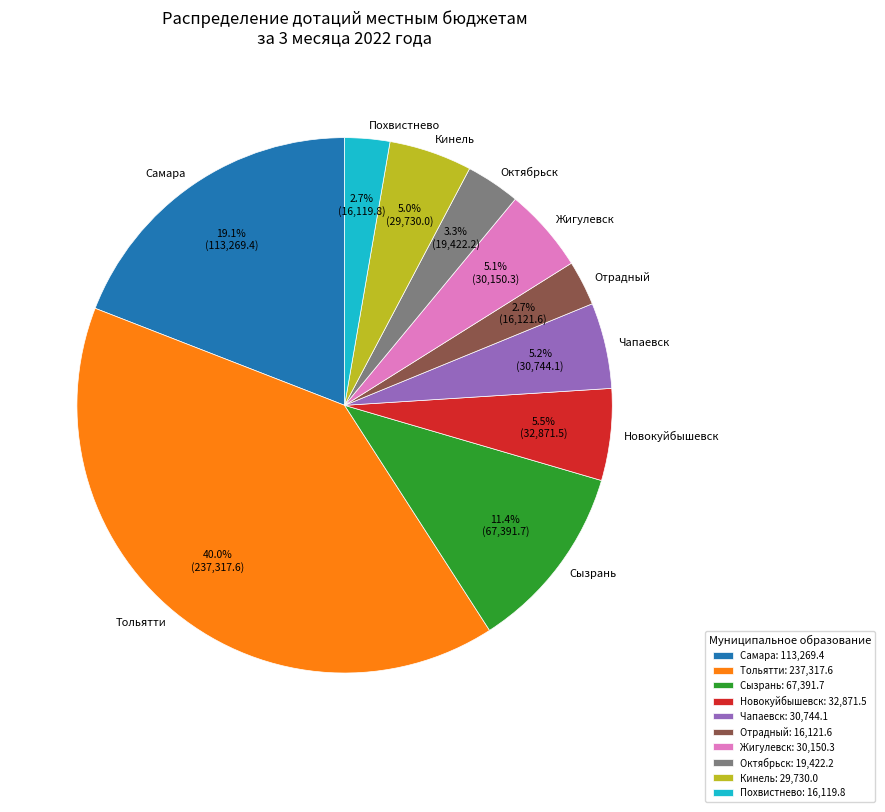

How many segments does this pie chart have?

10